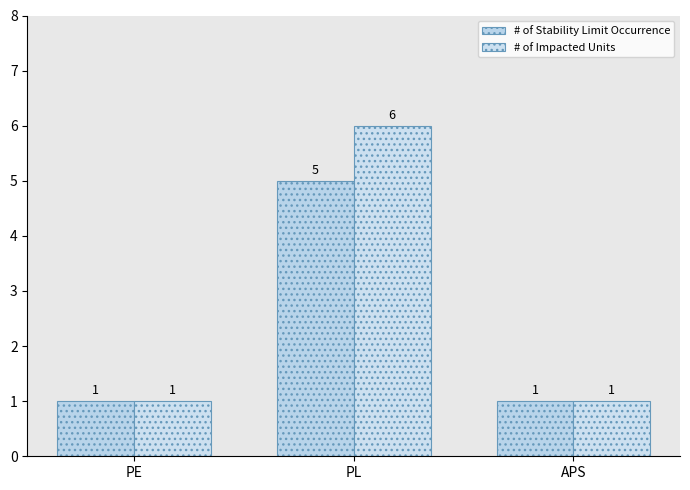

Is the value of # of Stability Limit Occurrence at PL greater than the value of # of Impacted Units at PE?

Yes